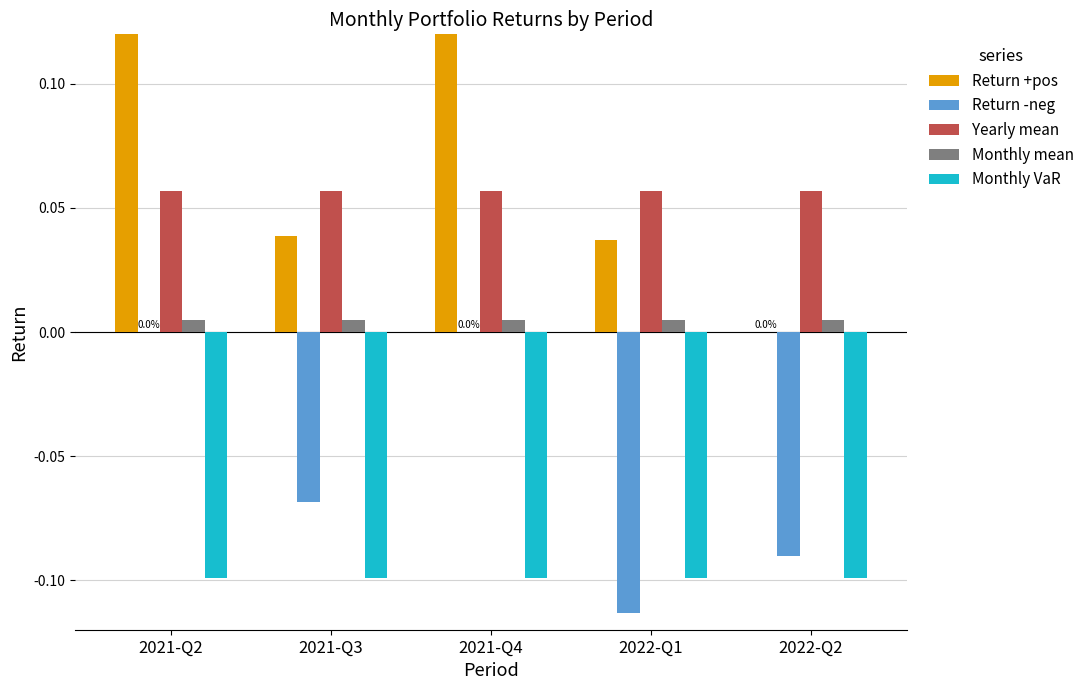

Is the value of Monthly mean at 2022-Q1 greater than the value of Monthly VaR at 2021-Q2?

Yes